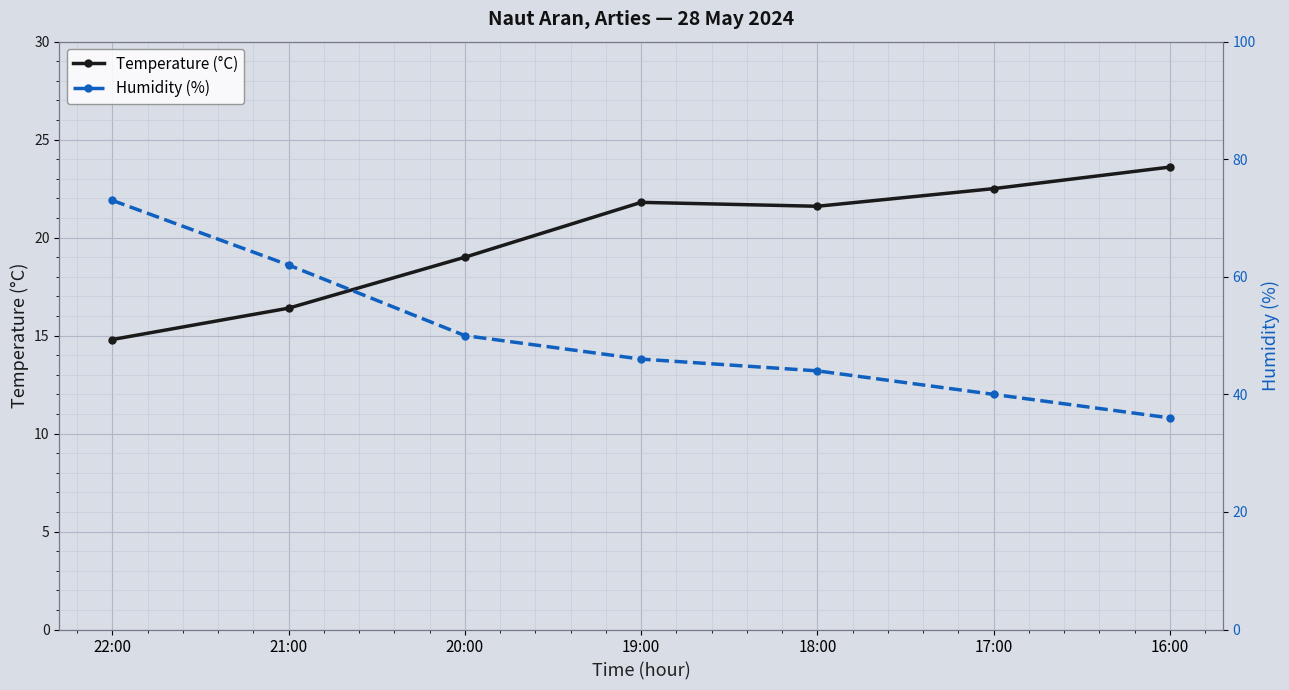

Rank the series at 21:00 from lowest to highest value.

Temperature (°C), Humidity (%)